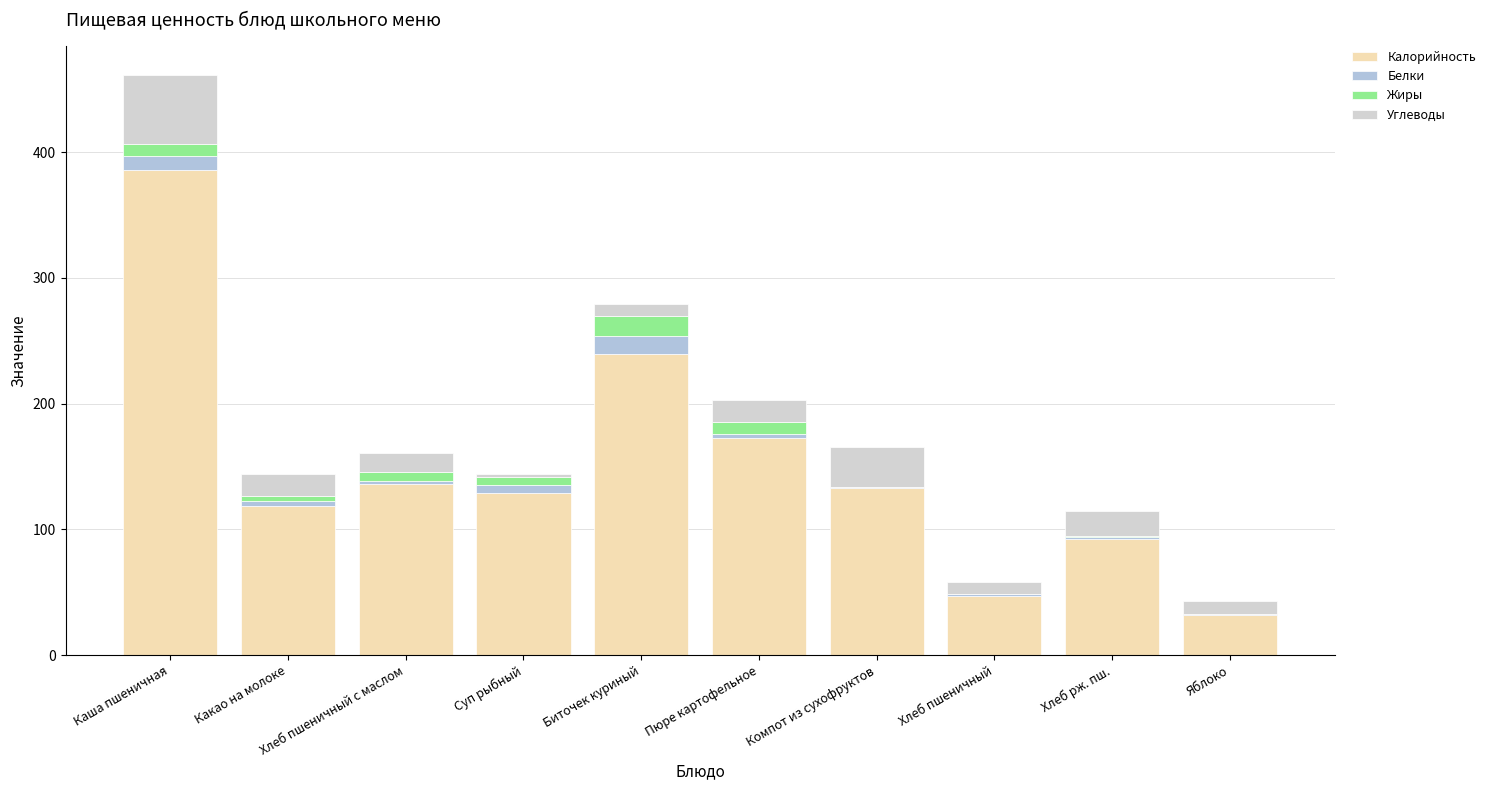

Which series has the largest range (max minus min)?

Калорийность